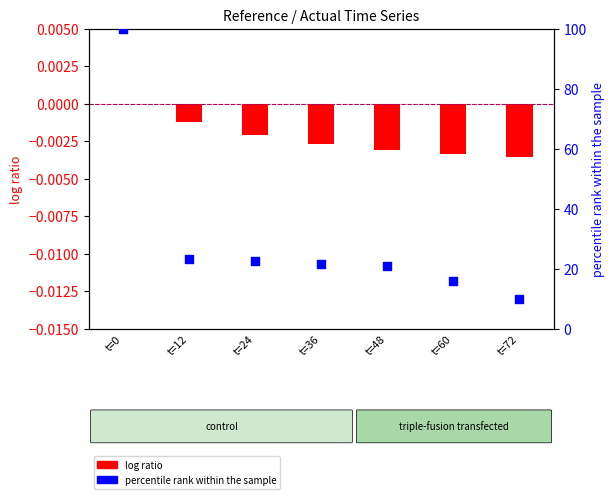

Which series contains the lowest Y value?

log ratio